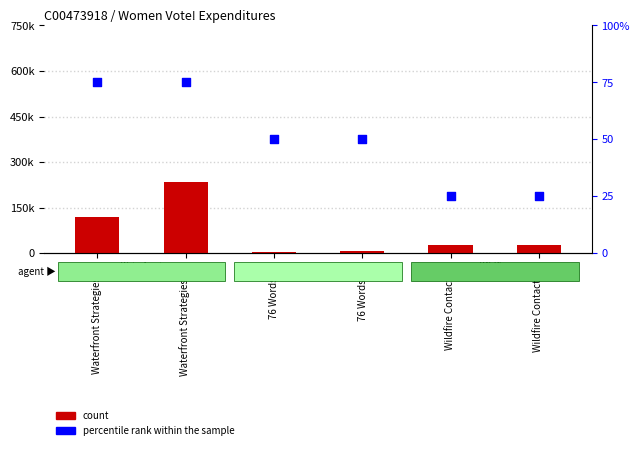

Is the value of percentile rank within the sample at 76 Words (S) greater than the value of count at Wildfire Contact (S)?

No